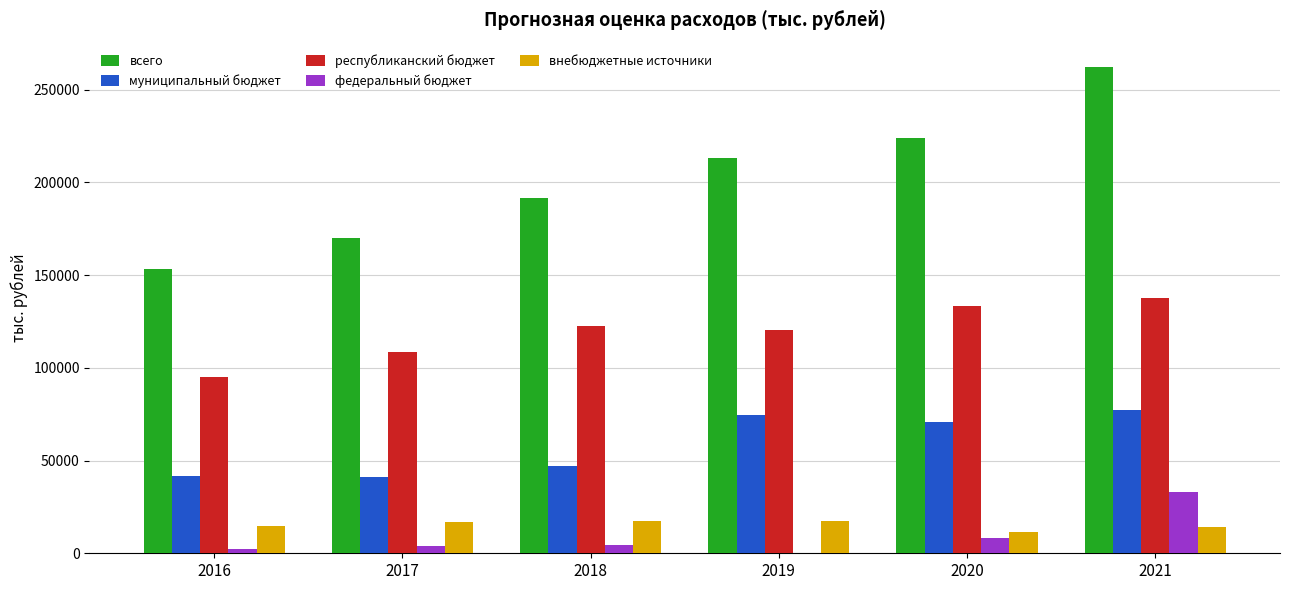

Is it true that всего equals 299771.8 at 2018?

False